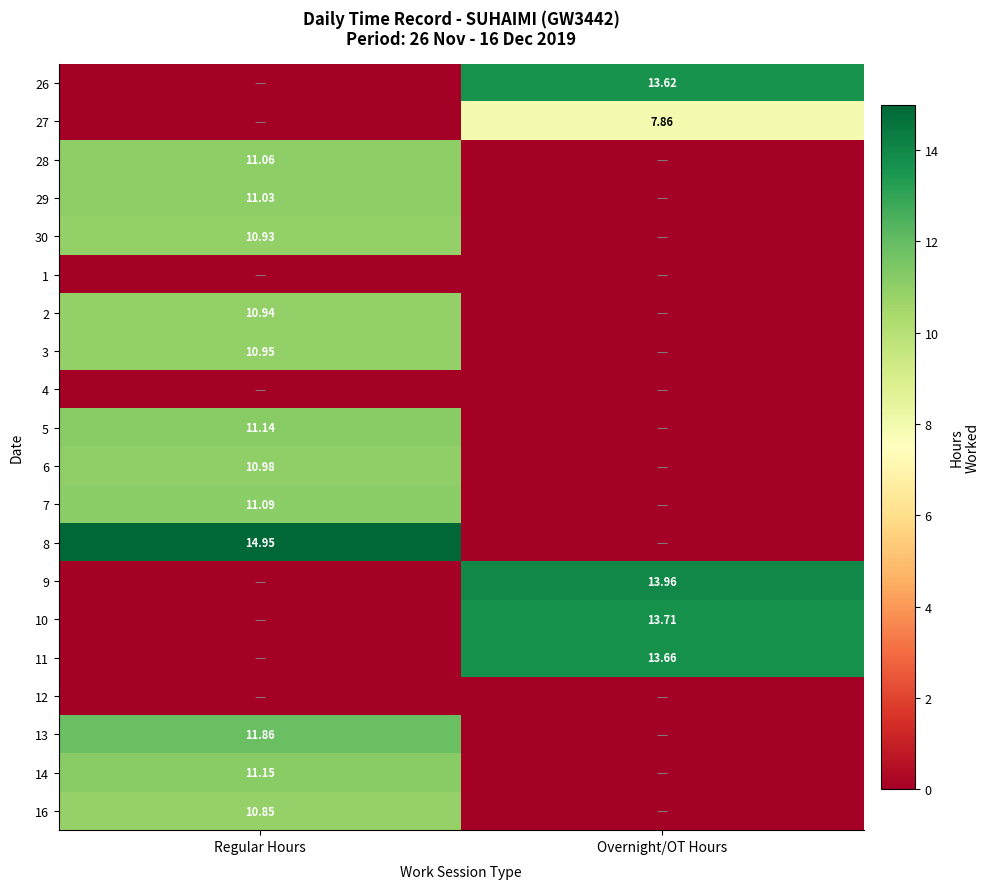

Is the value of 4 at Regular Hours greater than the value of 27 at Regular Hours?

No